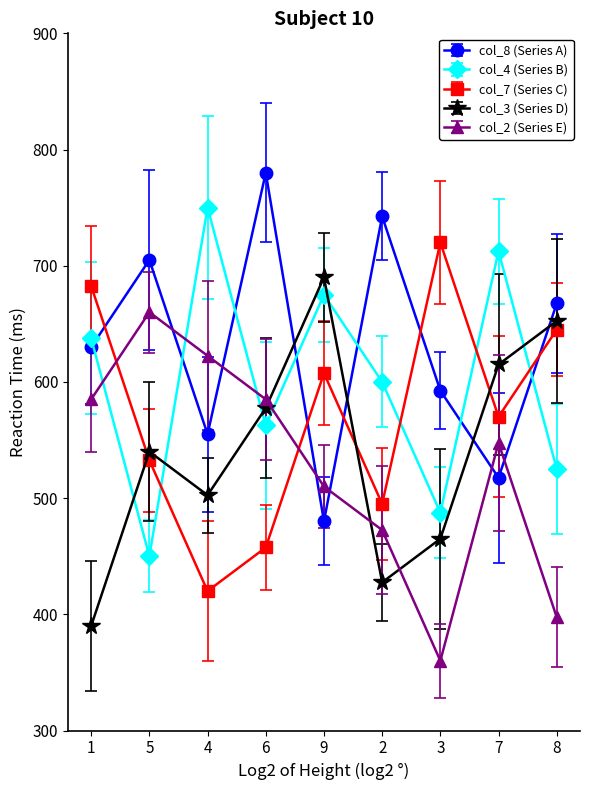

What is the sum of the col_2 (Series E) values at 5 and 7?

1207.5